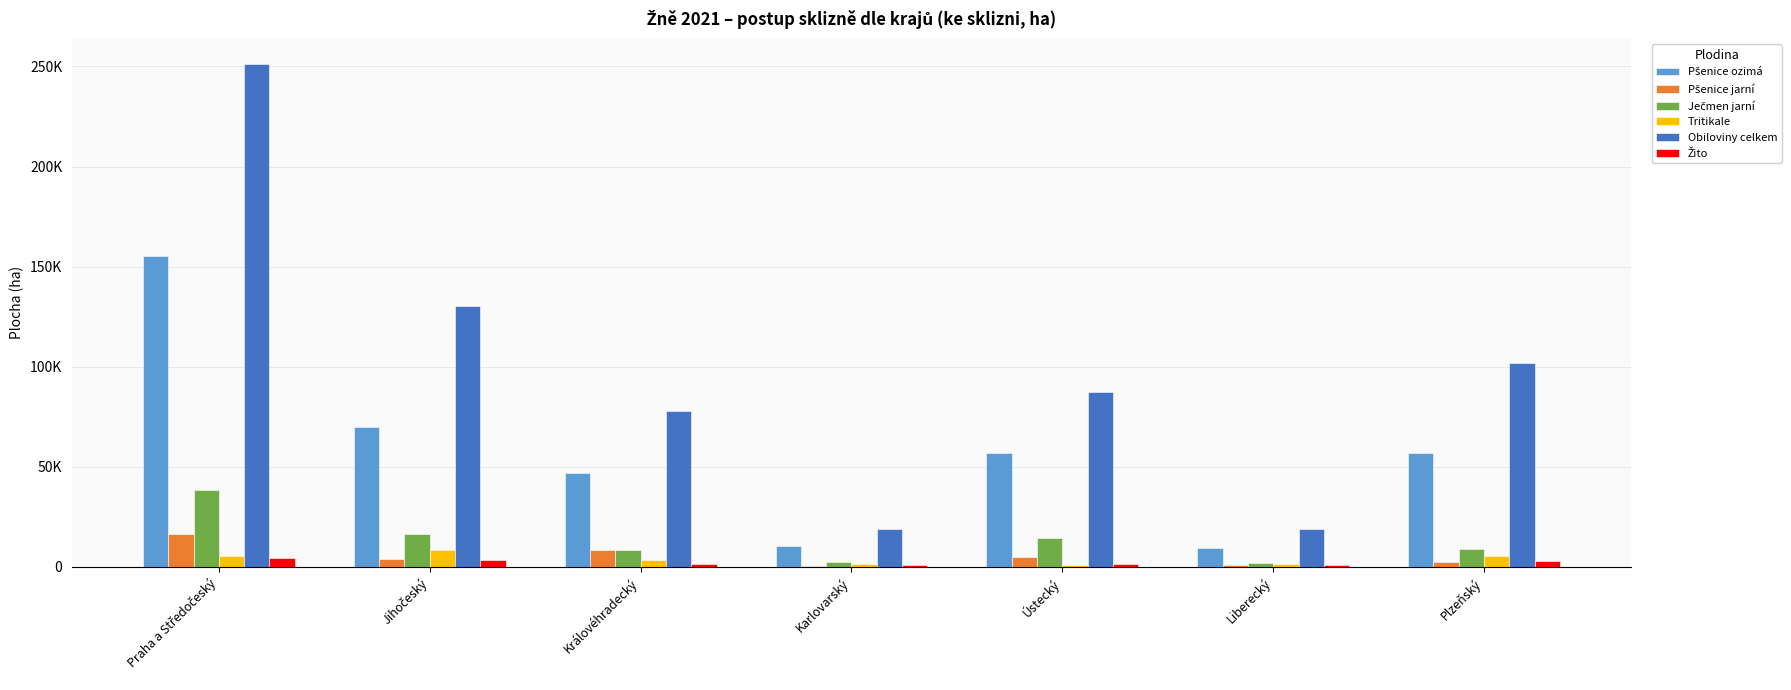

List the series in order of their peak value, highest first.

Obiloviny celkem, Pšenice ozimá, Ječmen jarní, Pšenice jarní, Tritikale, Žito